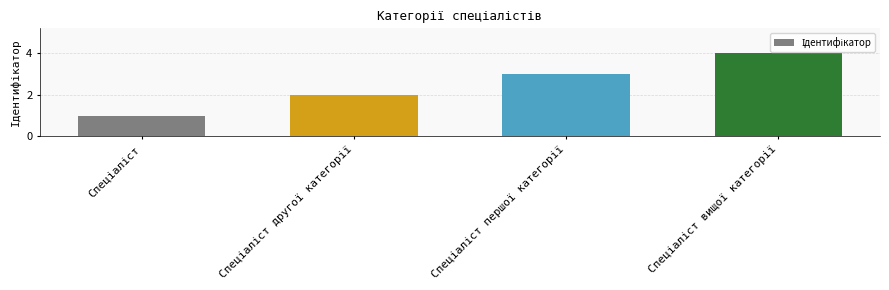

How many values are between 2 and 4?

3